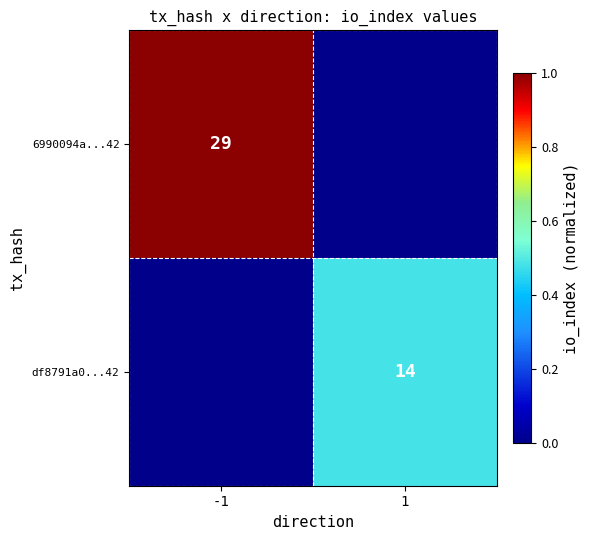

Is it true that 6990094a...42 equals 29 at -1?

True